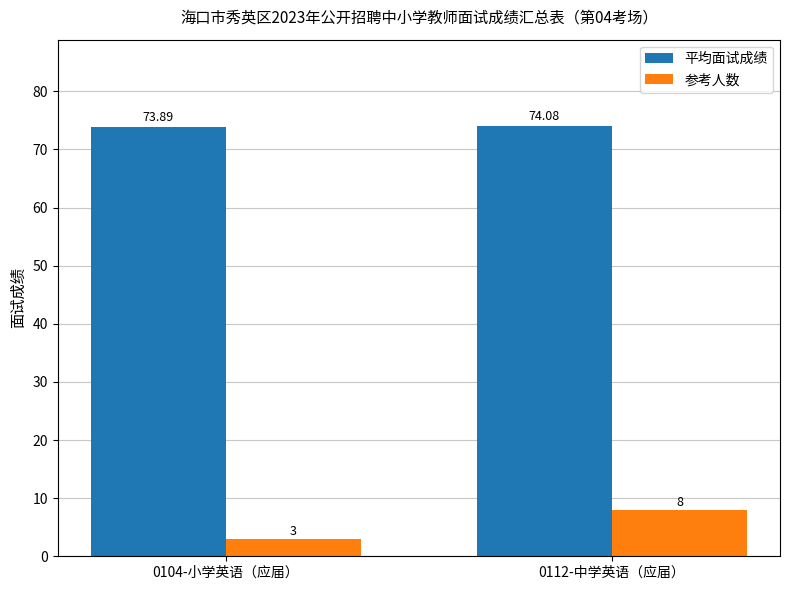

What is the label of the 2nd bar from the right?

0104-小学英语（应届）